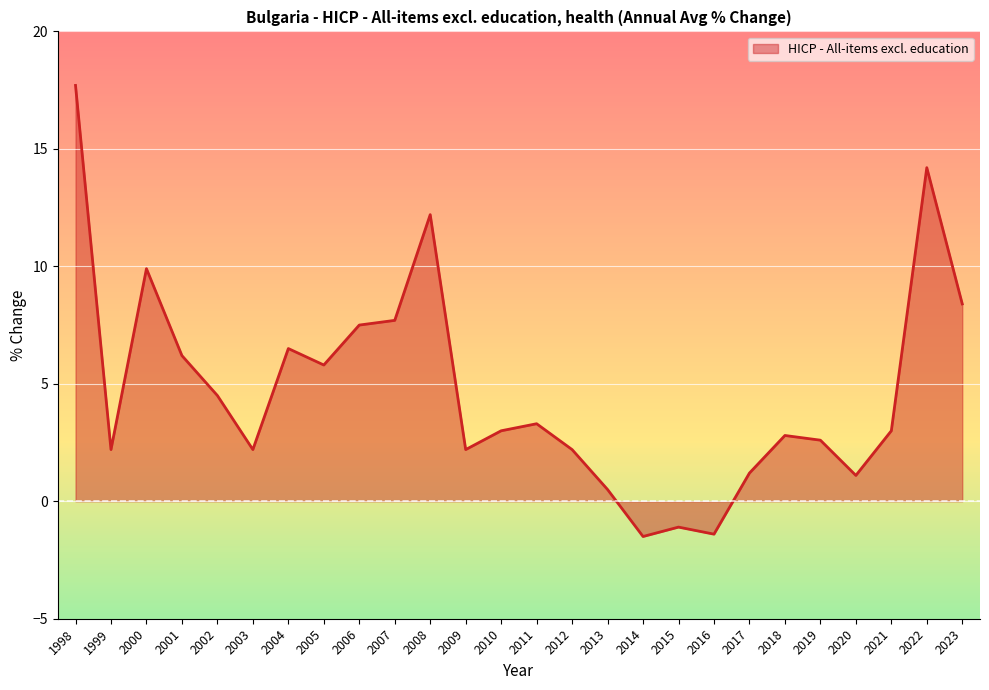

How many lines are shown in the chart?

1